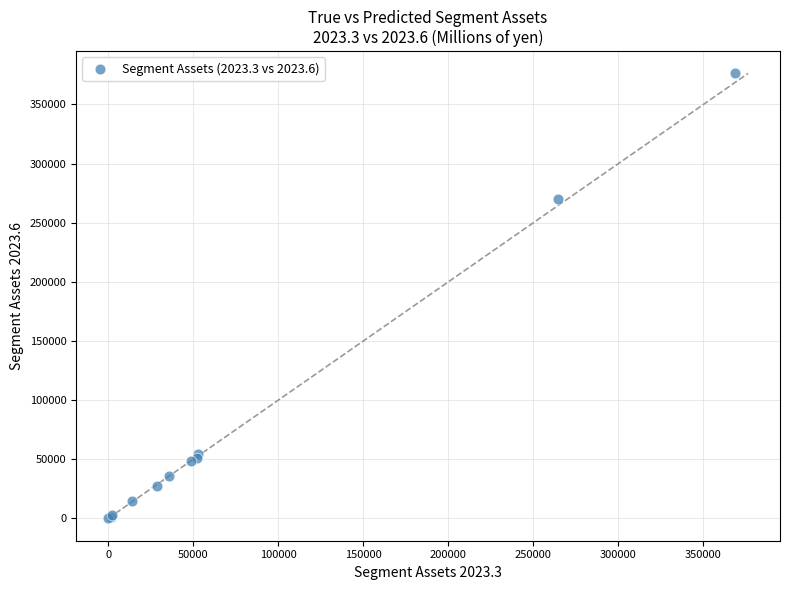

What Y value in the scatter plot is closest to 188114?

270062